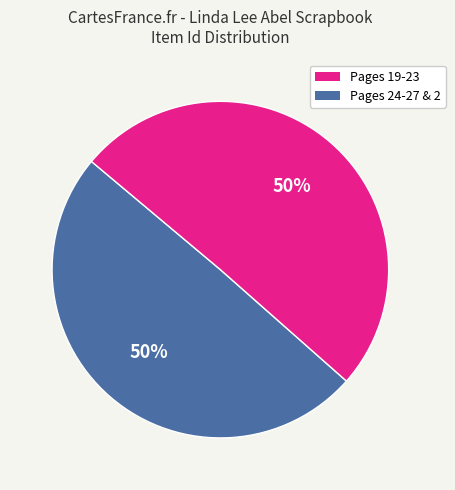

How many slices are in this pie chart?

2